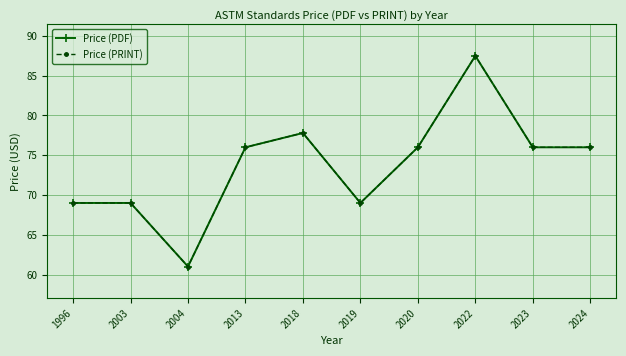

At which label does Price (PRINT) first exceed 76?

2018